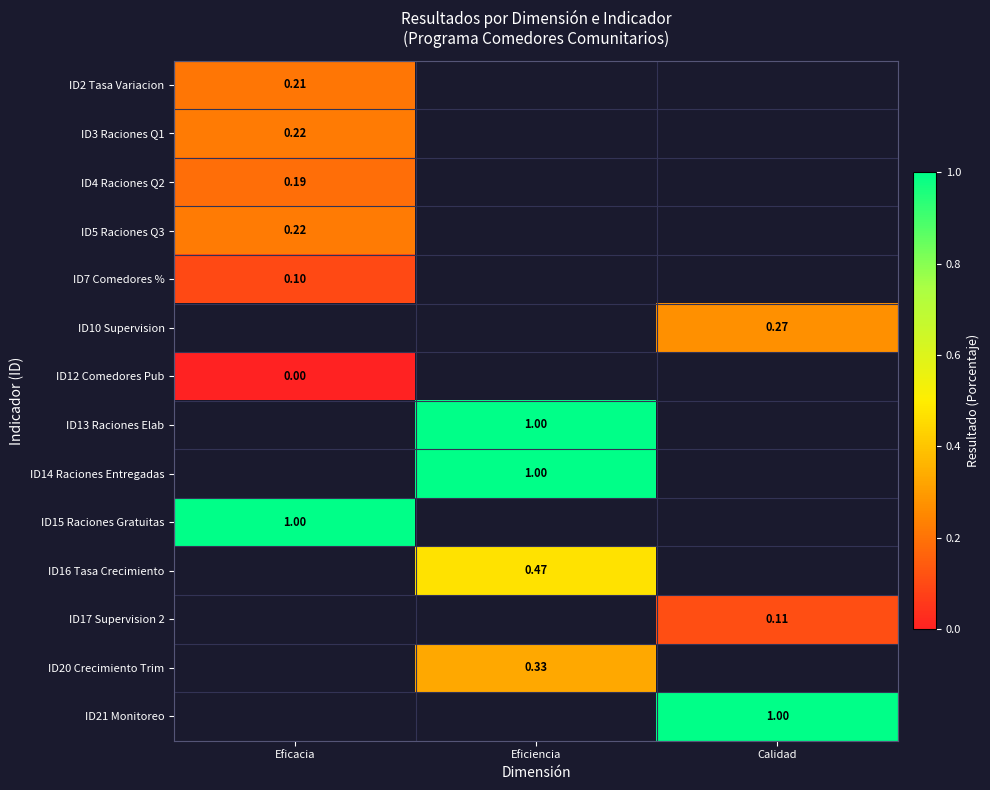

How many values in the ID20 Crecimiento Trim series exceed 0?

1